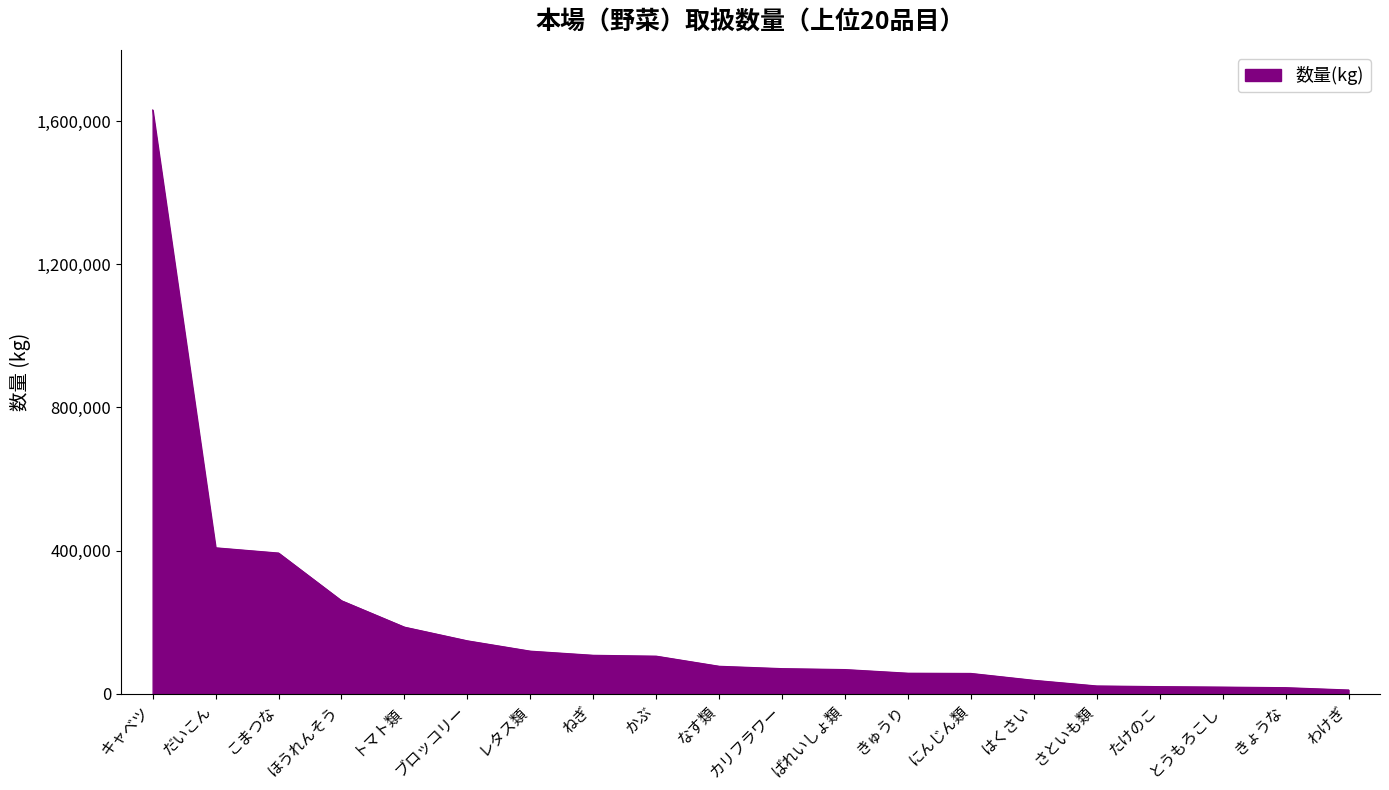

What is the maximum value shown in the chart?

1631966